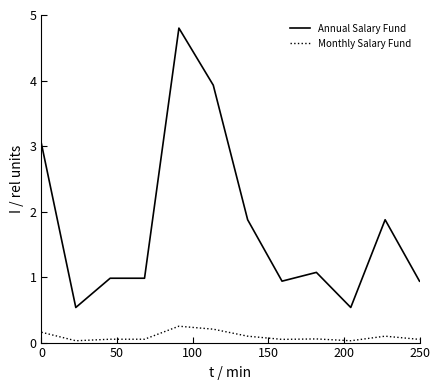

Which series has the largest range (max minus min)?

Annual Salary Fund